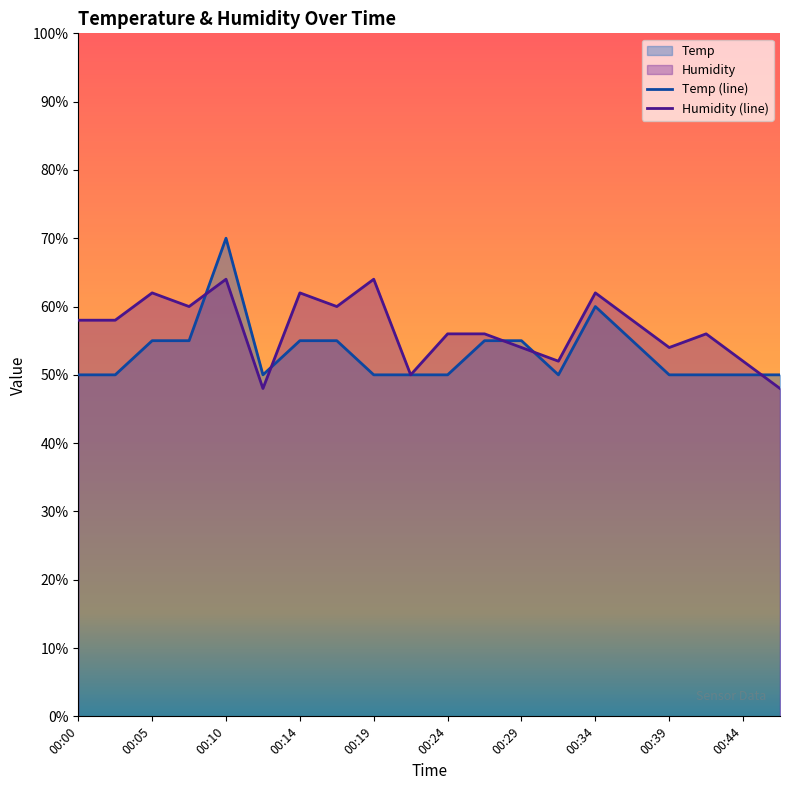

True or false: Humidity has a value of 60.0 at 00:17.

True